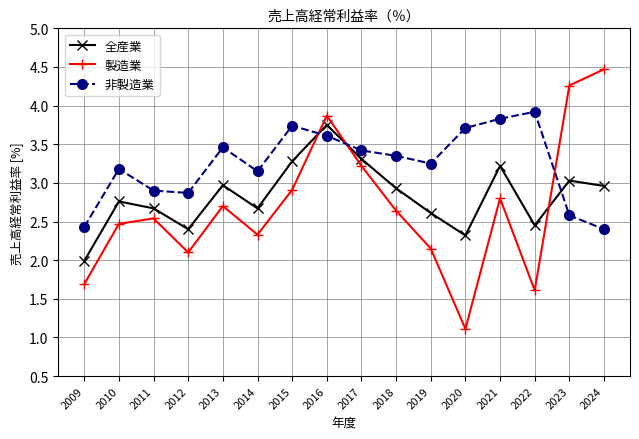

Where is the first local maximum for 非製造業?

2010